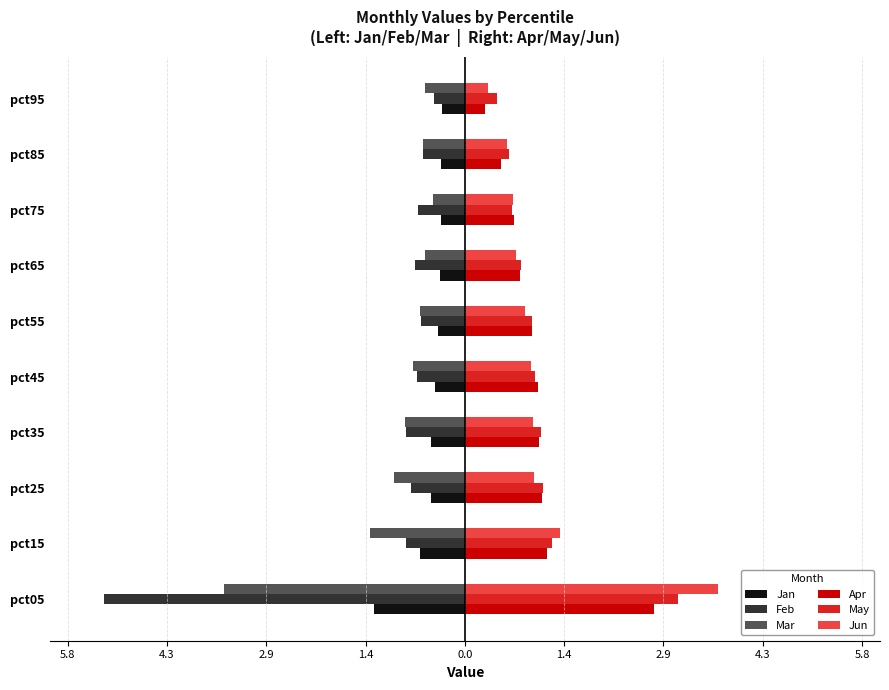

What is the difference between the maximum and minimum values in the May series?

2.6